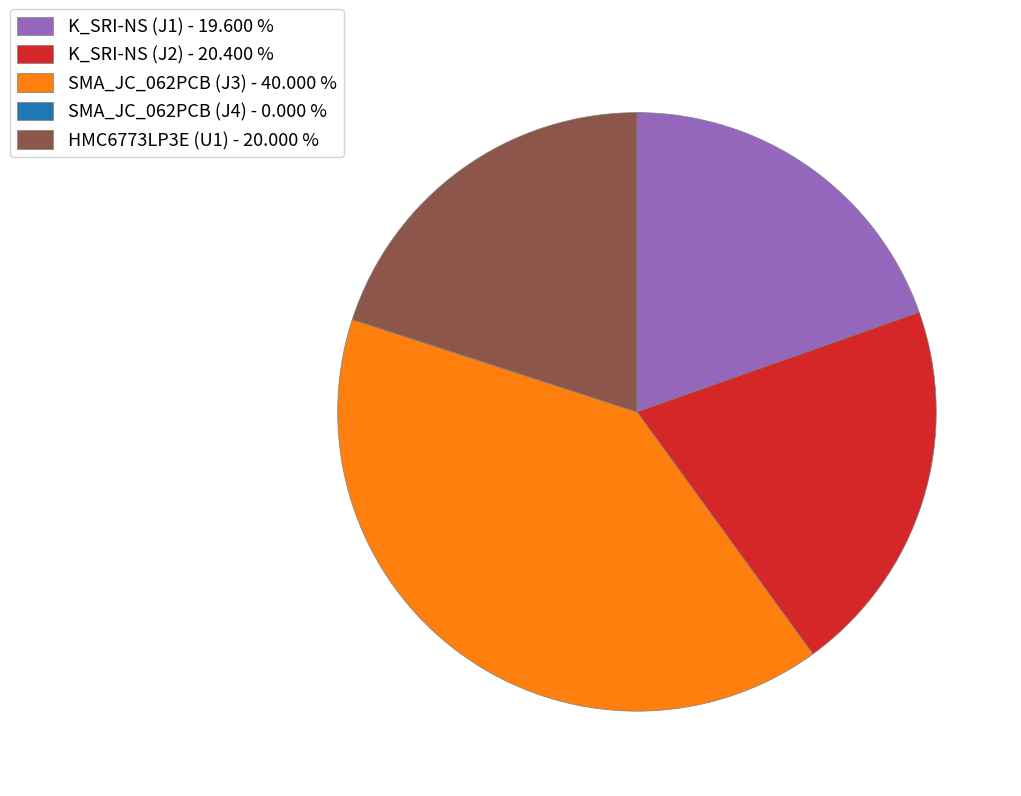

What is the ratio of the value at SMA_JC_062PCB (J3) - 40.000 % to the value at K_SRI-NS (J2) - 20.400 %?

2.0